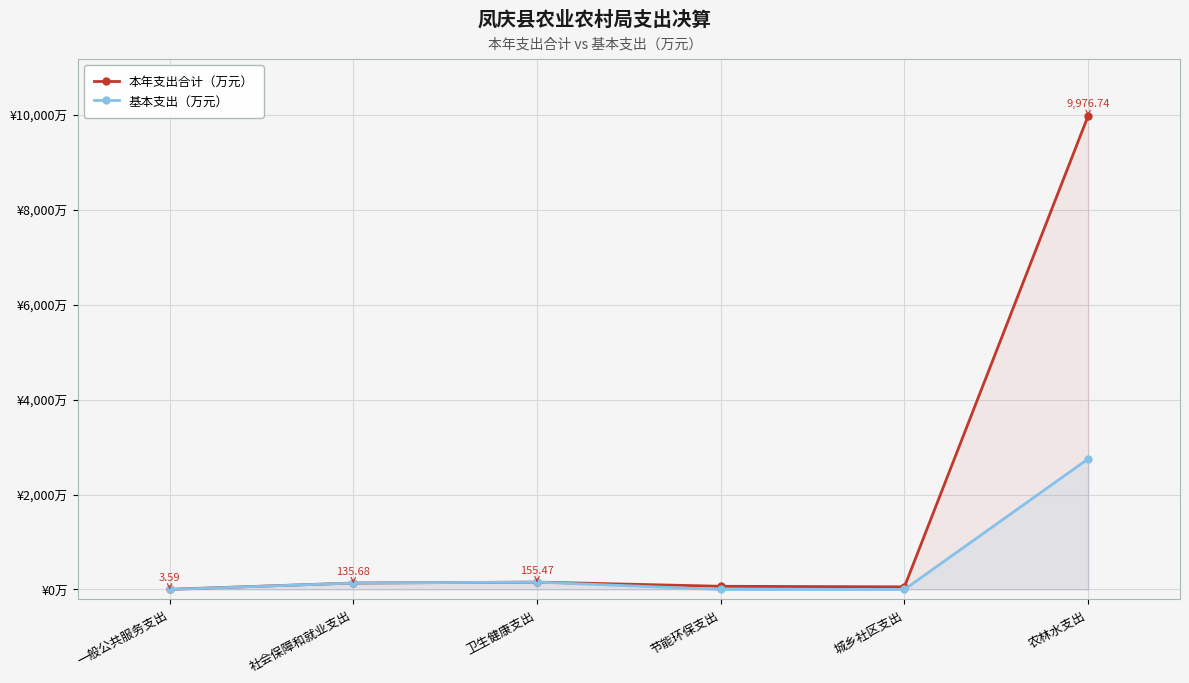

True or false: 本年支出合计（万元） and 基本支出（万元） intersect in this chart.

False